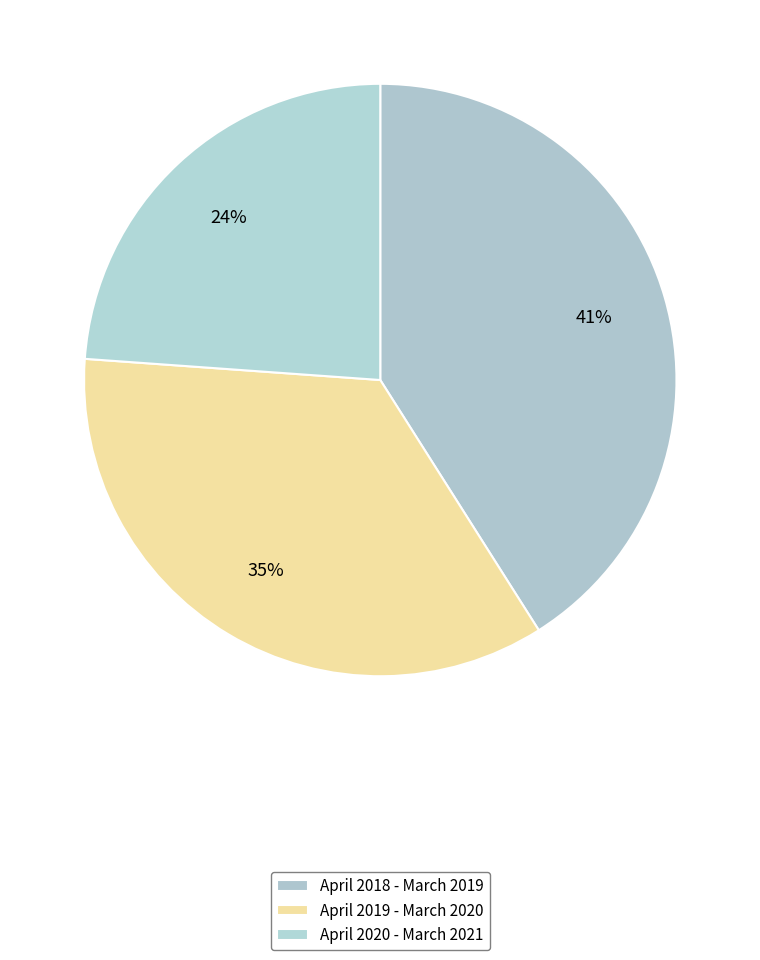

To the nearest percent, what is the difference between the April 2020 - March 2021 and April 2018 - March 2019 slice percentages?

17%